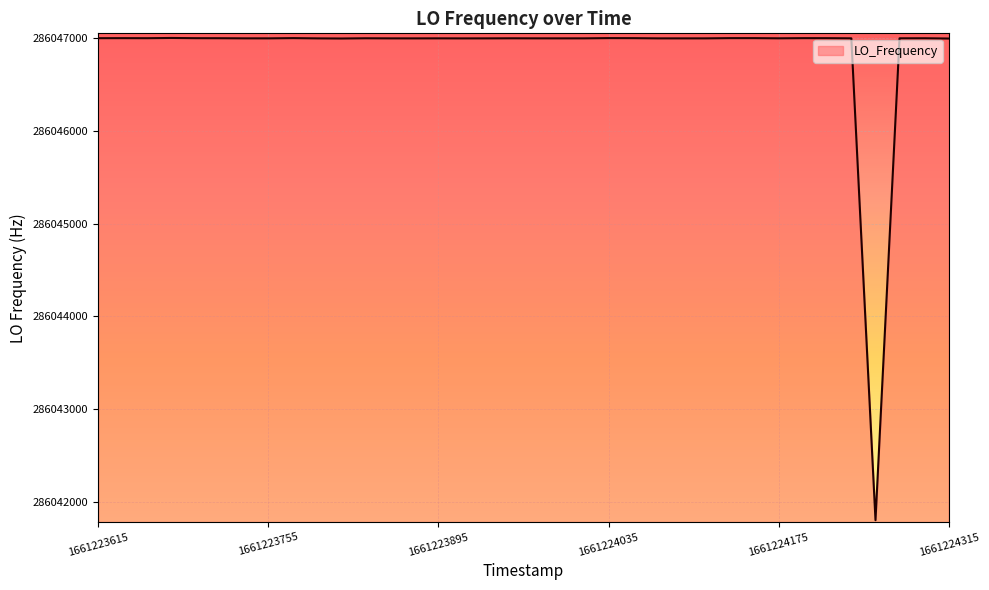

What is the greatest value displayed?

286047002.8